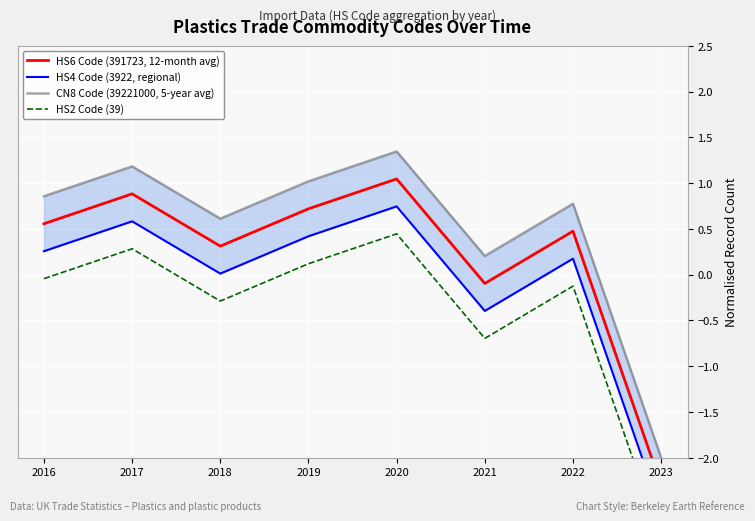

Is it true that HS4 Code (3922, regional) equals 0.0 at 2018?

False